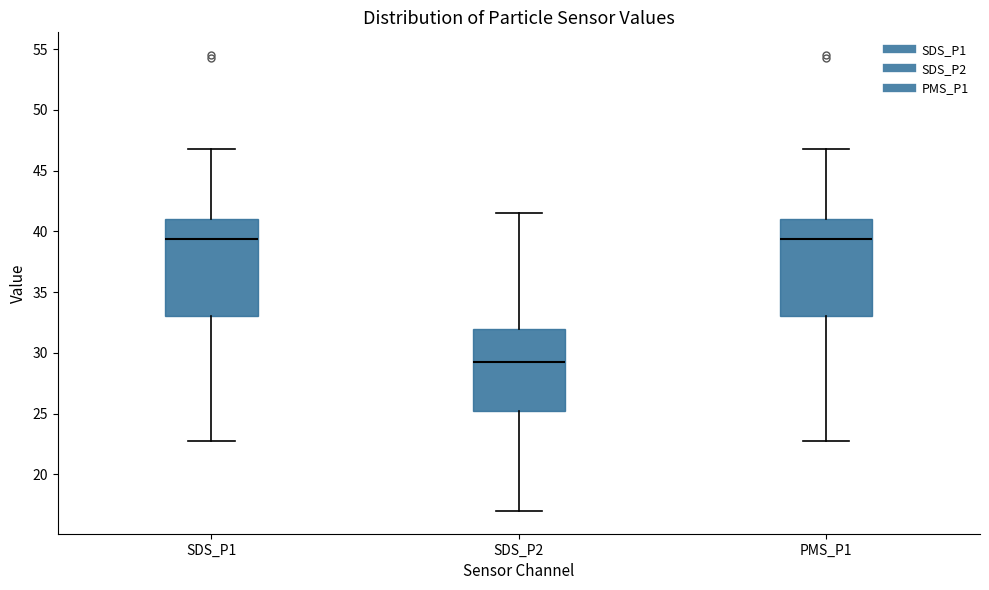

Which box has the lowest median line?

SDS_P2